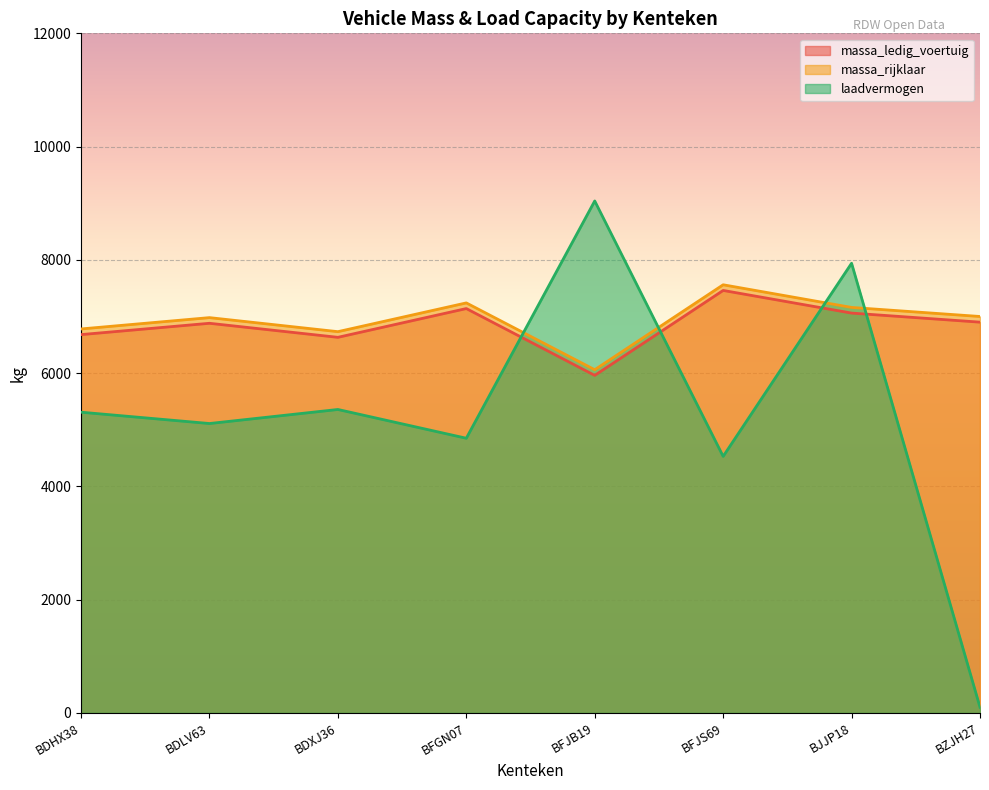

Where is the first local minimum for laadvermogen?

BDLV63